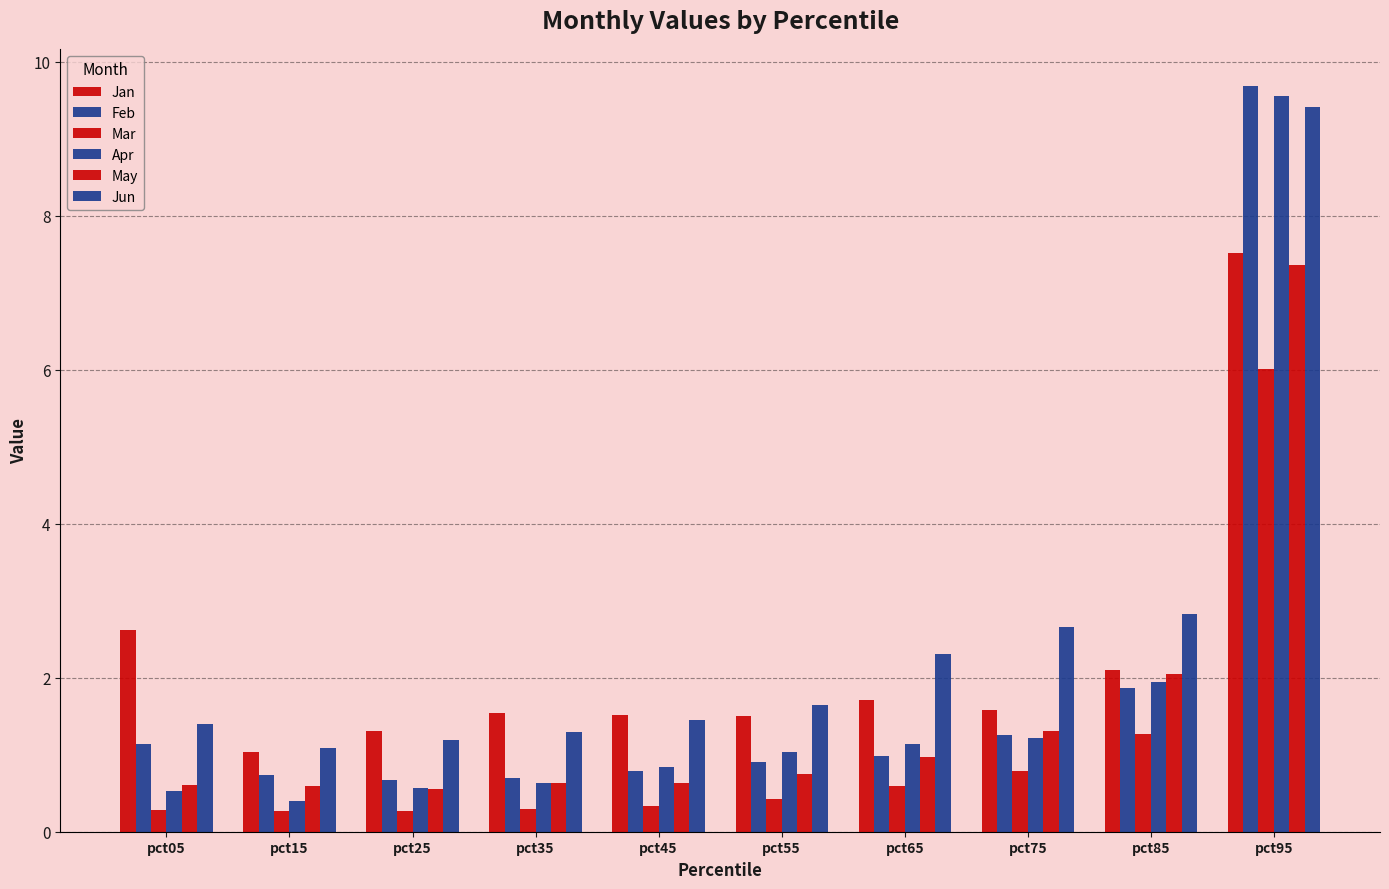

What is the approximate value of Jun at pct85?

2.8